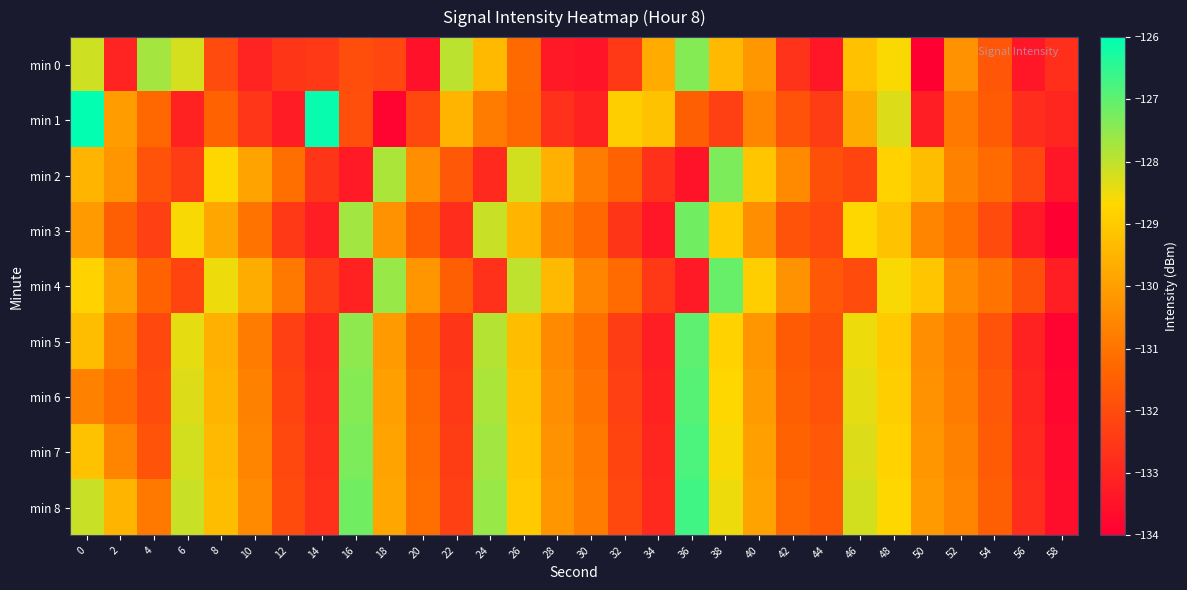

Which label corresponds to the smallest value in the chart?

58